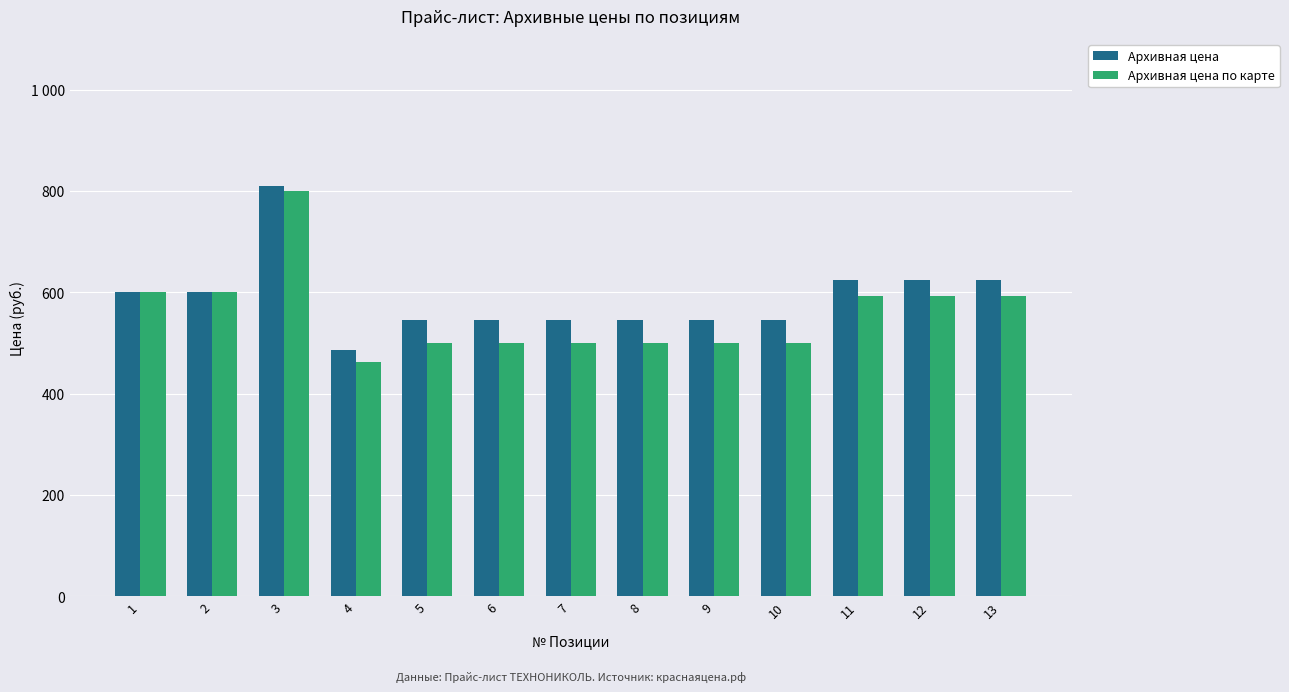

What is the difference between the Архивная цена по карте values at 4 and 2?

137